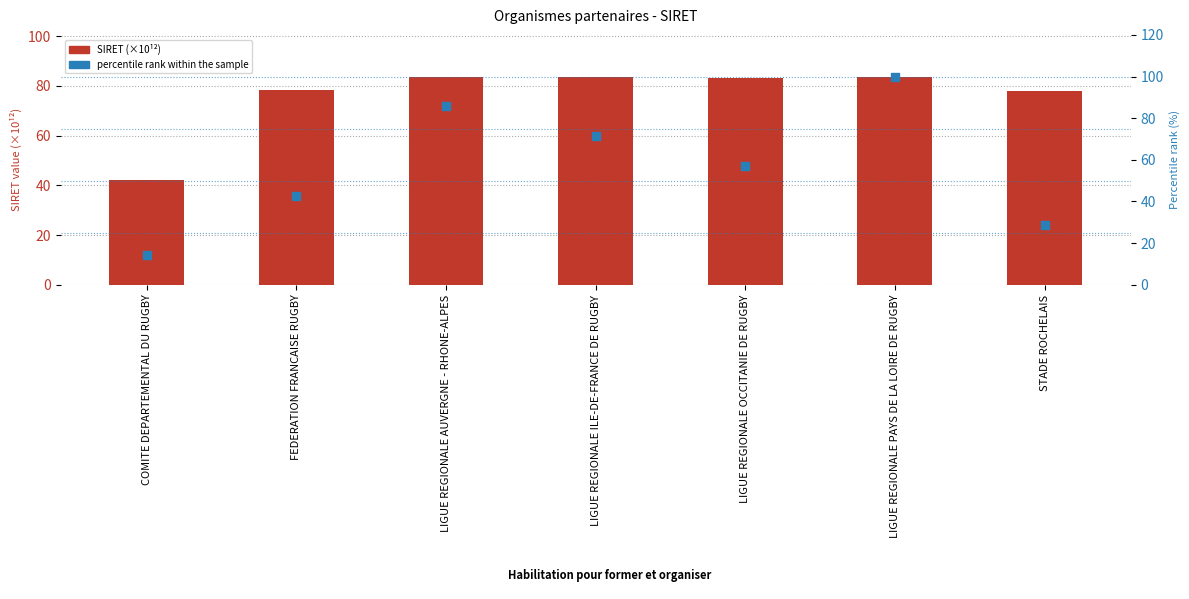

What is the total value across all series at STADE ROCHELAIS?

106.7